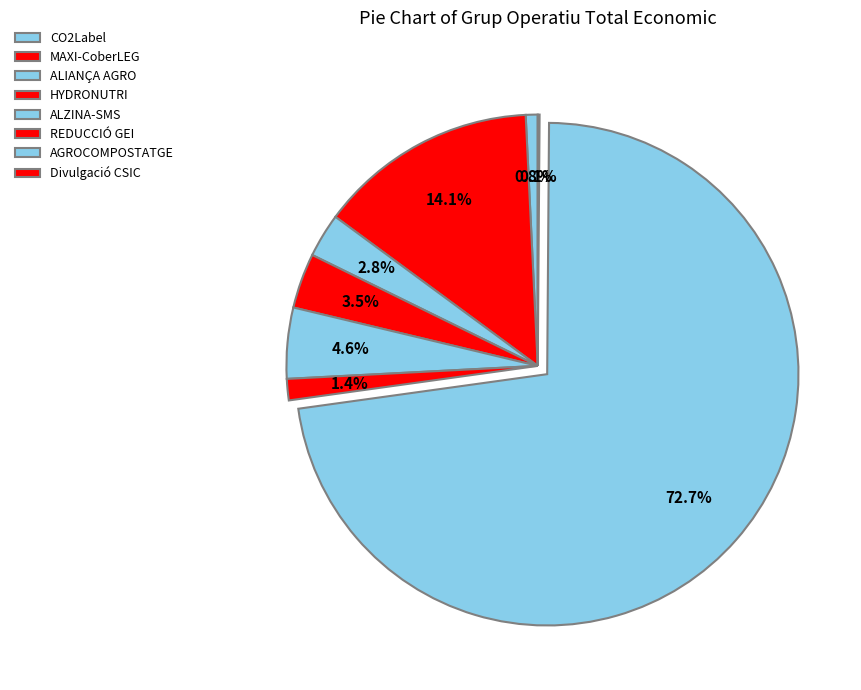

What percentage is the AGROCOMPOSTATGE slice, to the nearest percent?

73%